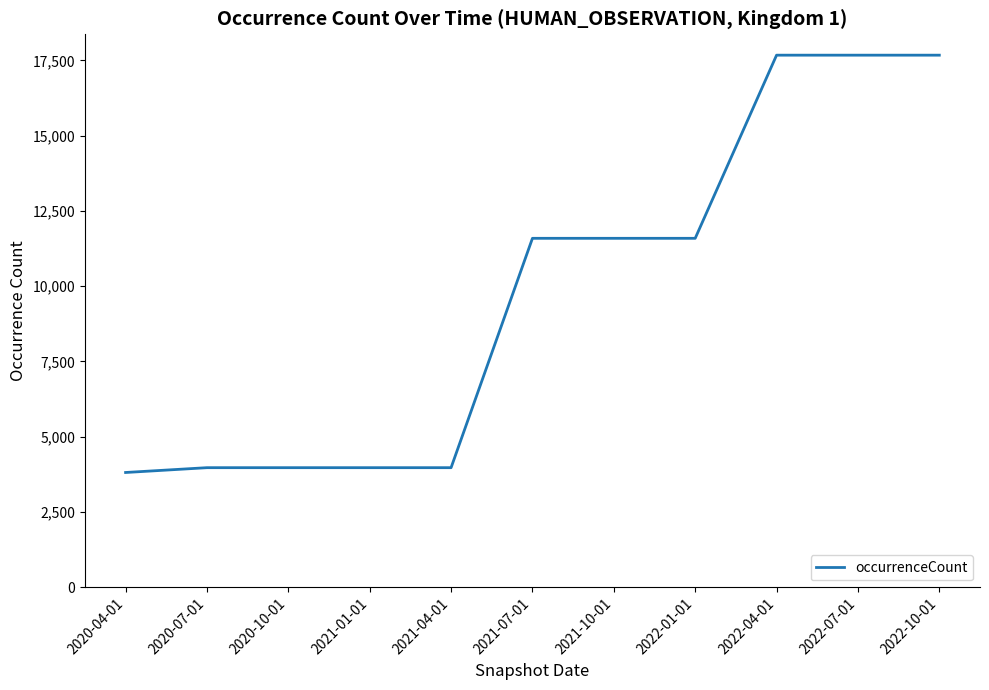

What is the smallest value displayed?

3812